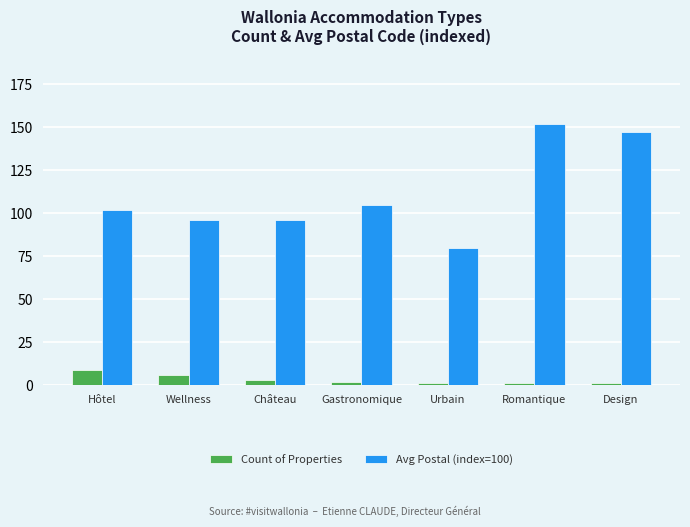

At Château, list the series in order from smallest to largest.

Count of Properties, Avg Postal (index=100)